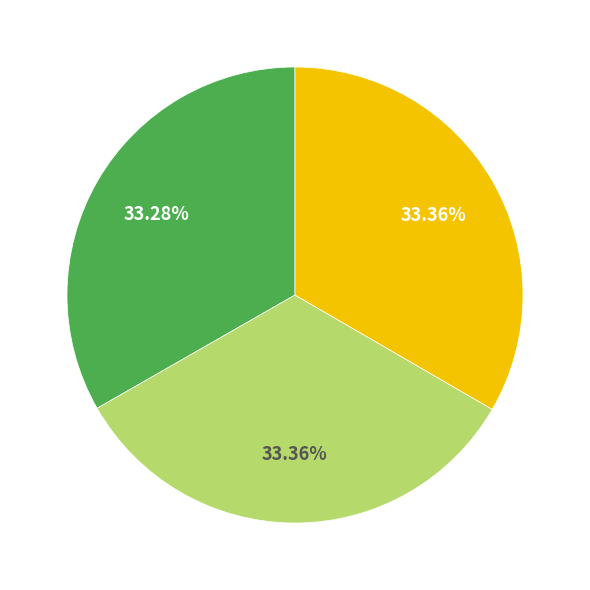

Is there a majority slice in this chart?

No